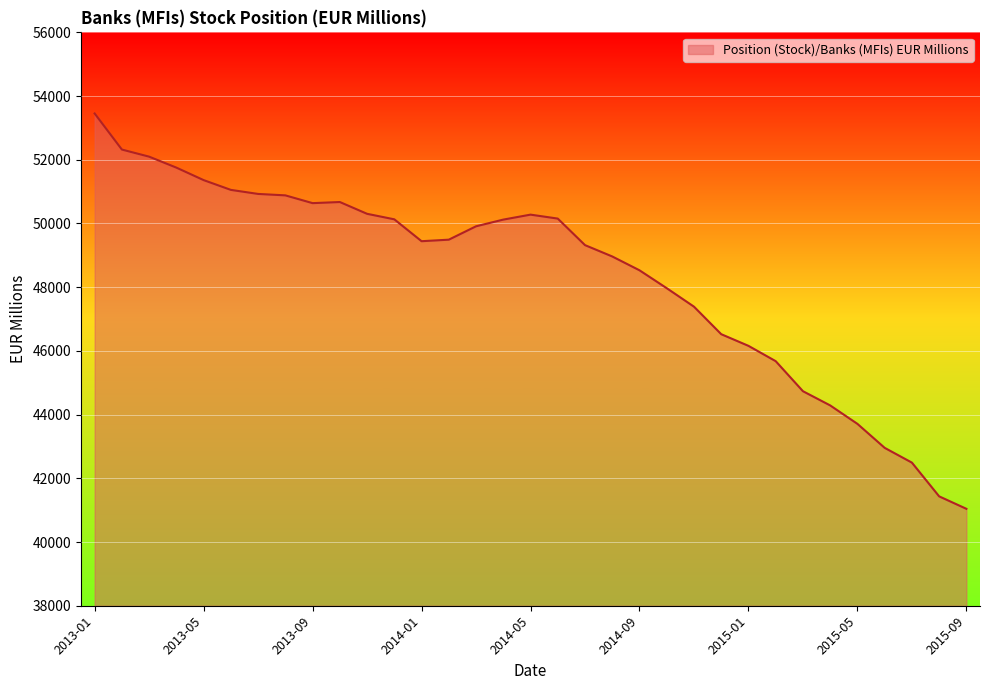

What is the greatest value displayed?

53453